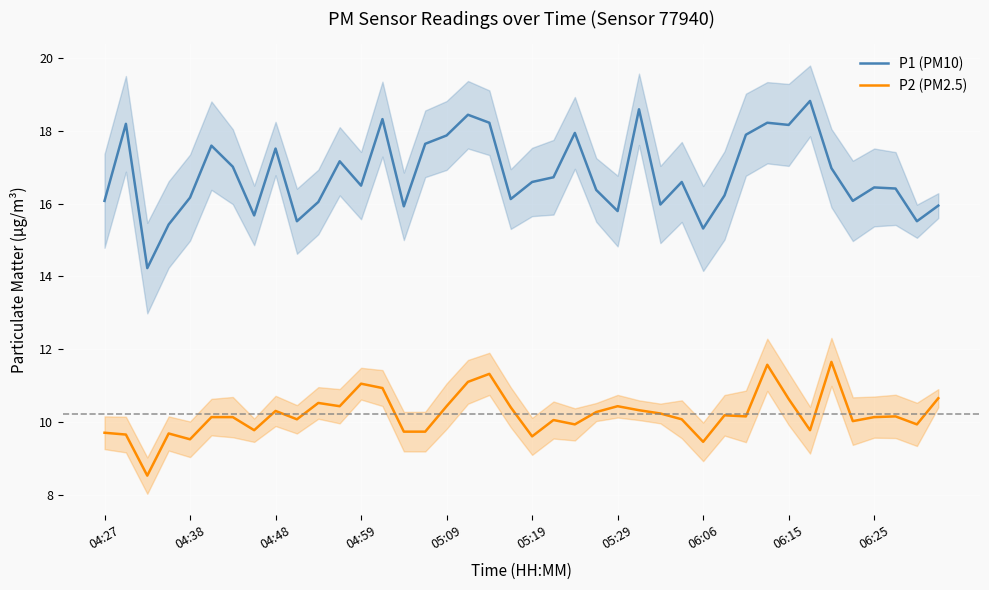

True or false: P2 (PM2.5) has a value of 10.5 at 10.

True